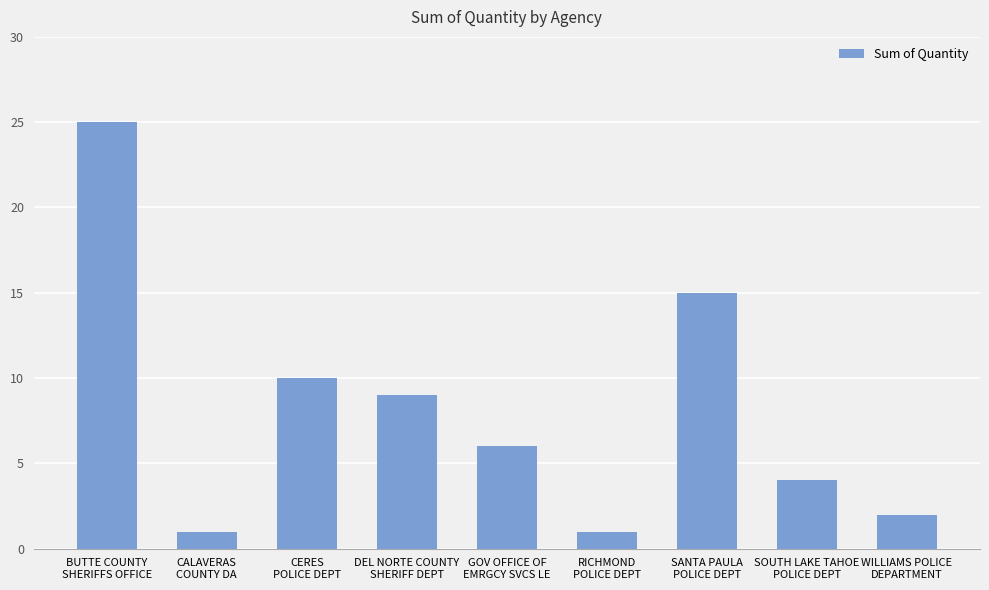

Reading left to right, list all the values displayed in this chart.

25	1	10	9	6	1	15	4	2